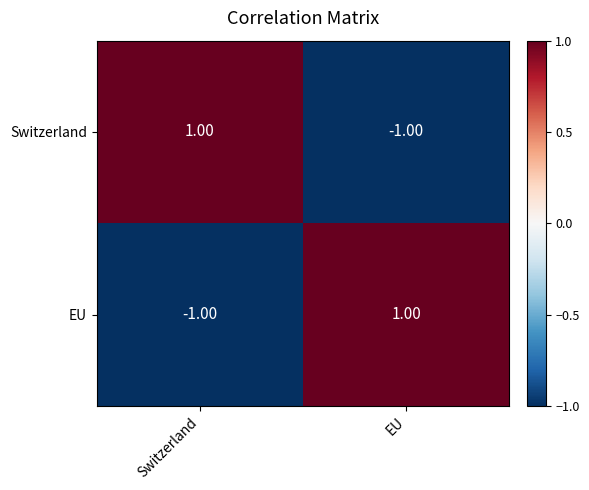

Which category has the lowest value in the EU series?

Switzerland